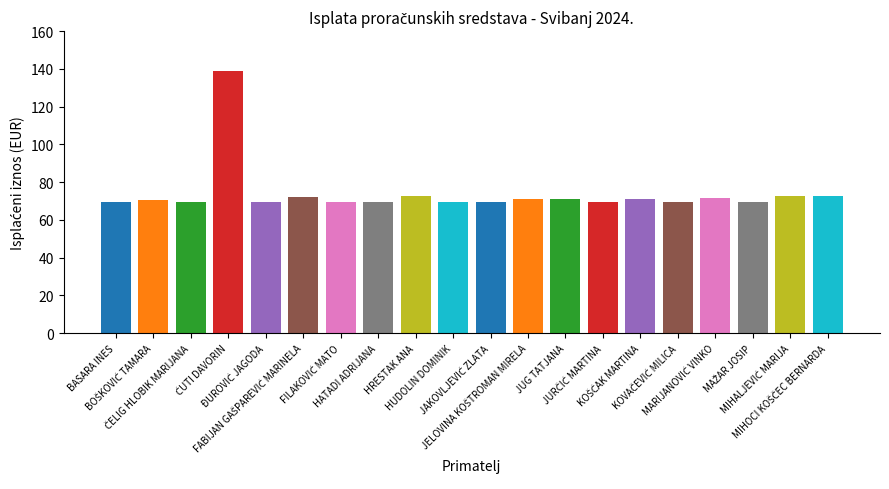

What is the smallest value displayed?

69.4